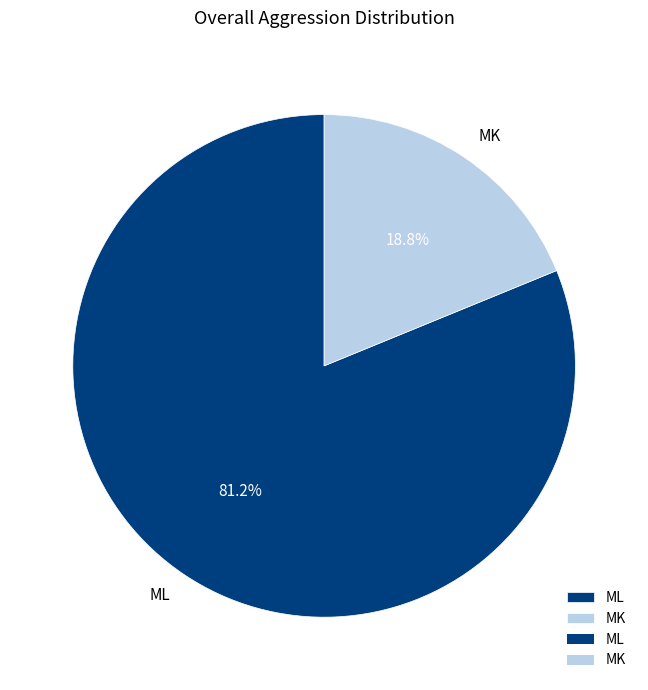

Count the number of slices in the pie.

2